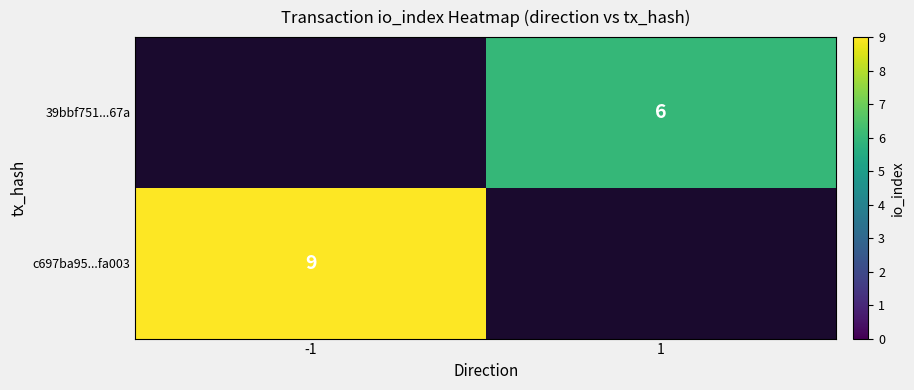

The 39bbf751...67a series shows 6 at 1. True or false?

True